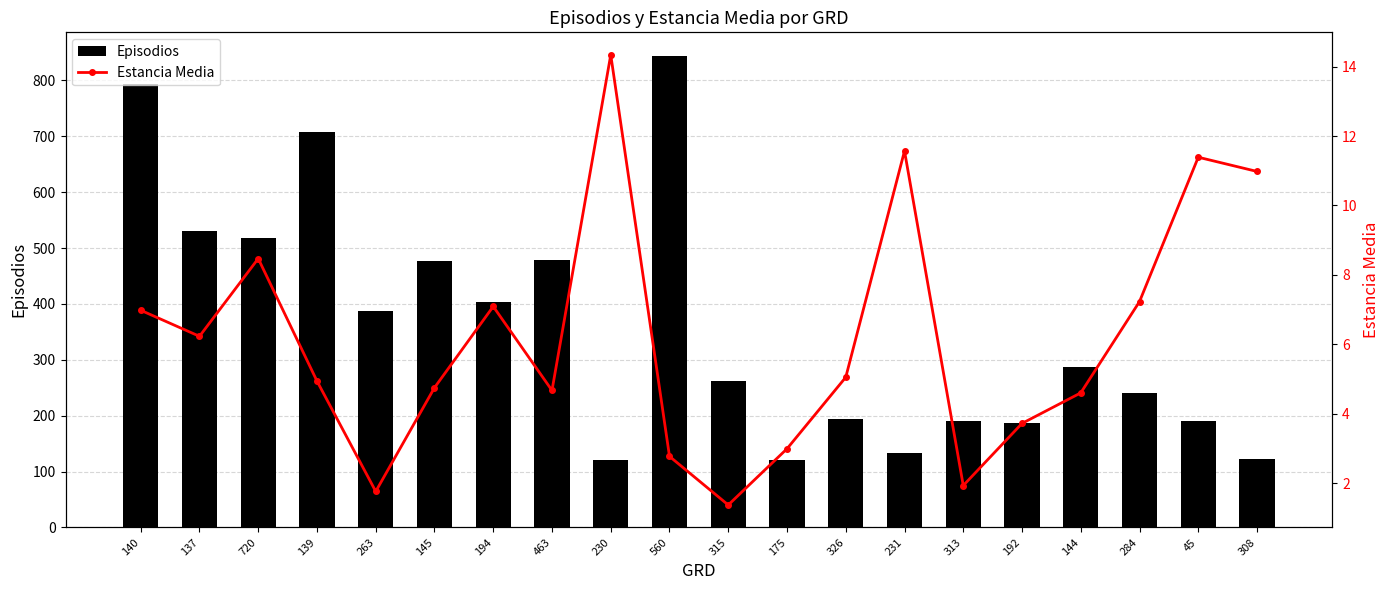

Which series changed the most between 231 and 284?

Episodios